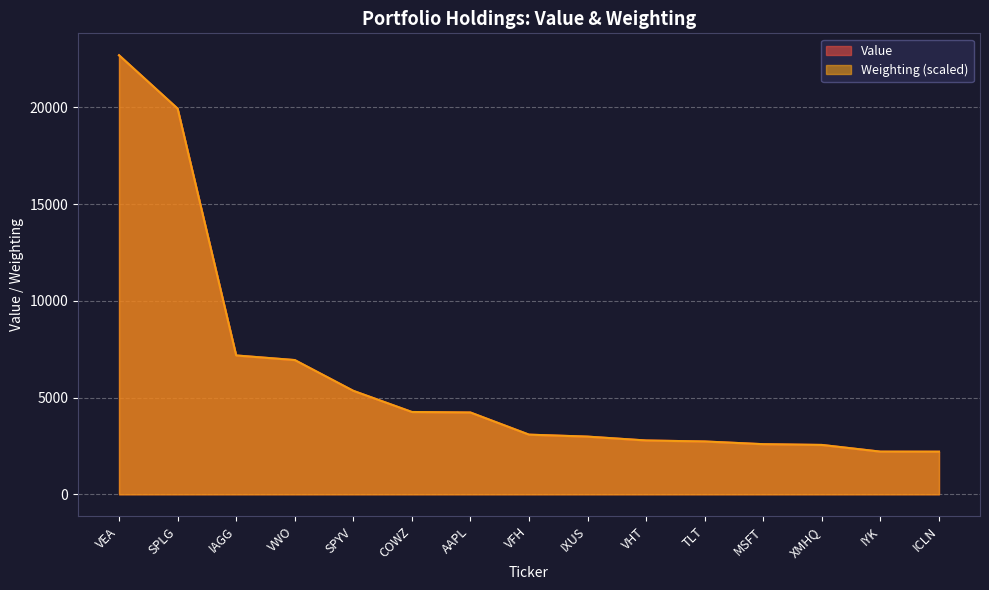

What is the greatest value displayed?

22692.0